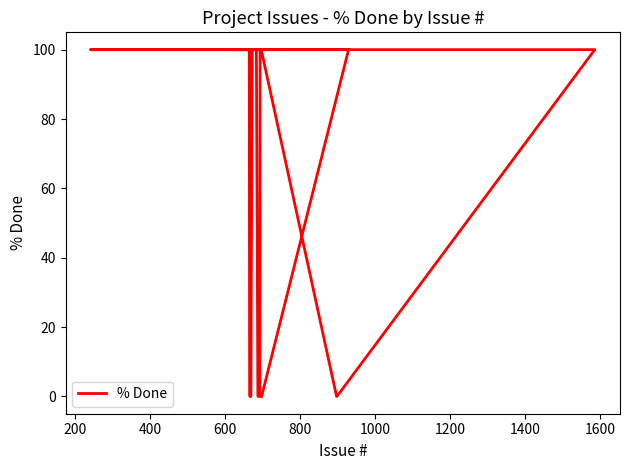

How many data points does each series have?

40